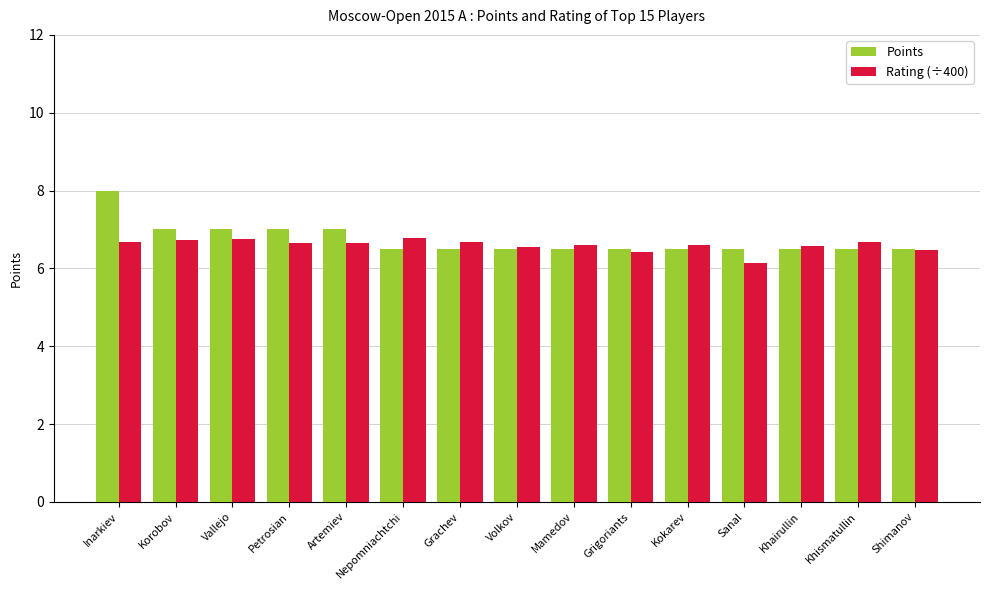

At which category does the chart reach its minimum across all series?

Sanal